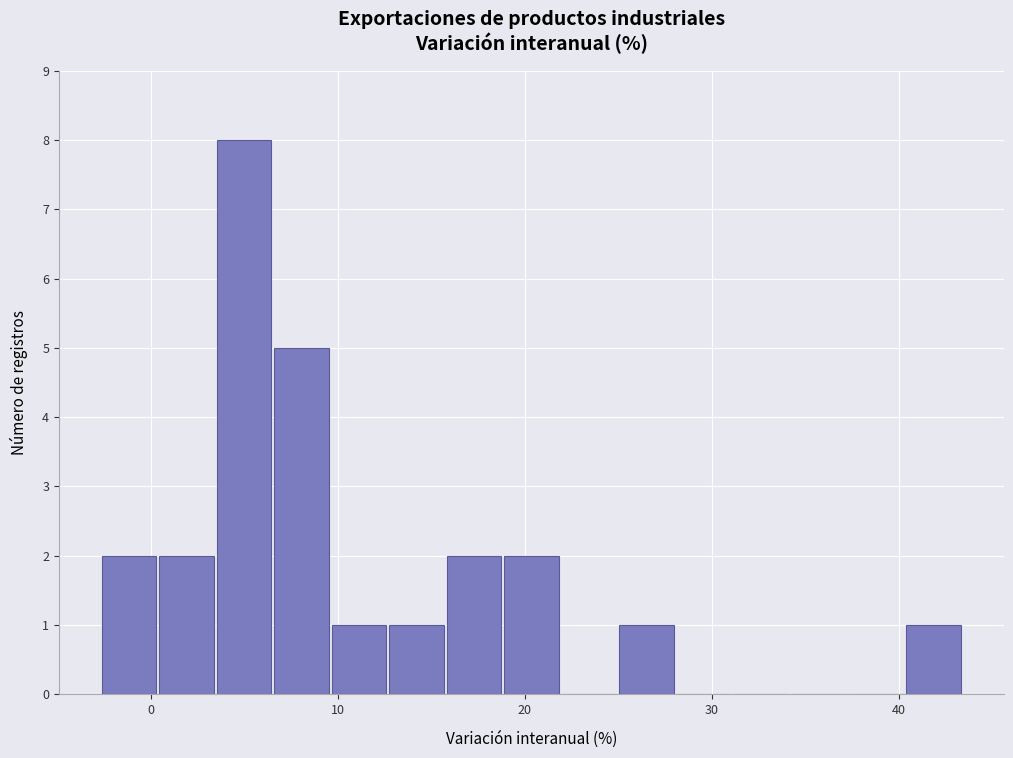

Around what value on the x-axis is the tallest bar? Give the approximate position of its centre, as read against the axis.

5